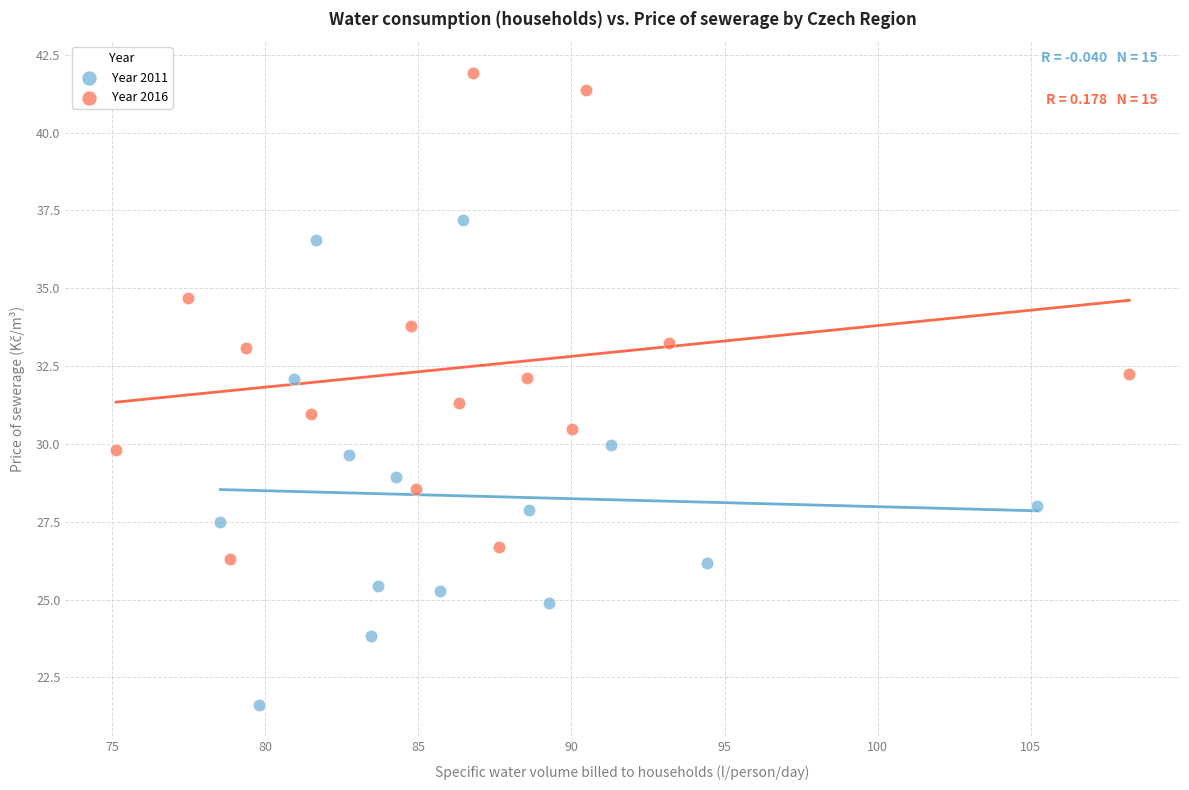

Which series has the largest Y range (max minus min)?

Year 2016